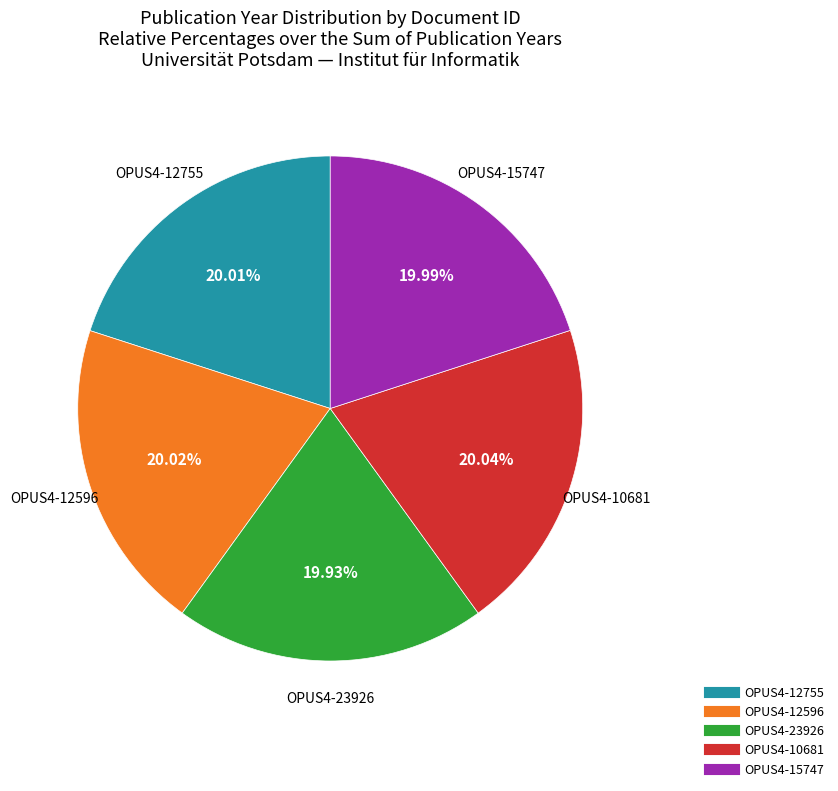

Combined, do OPUS4-15747 and OPUS4-12596 account for over 50%?

No